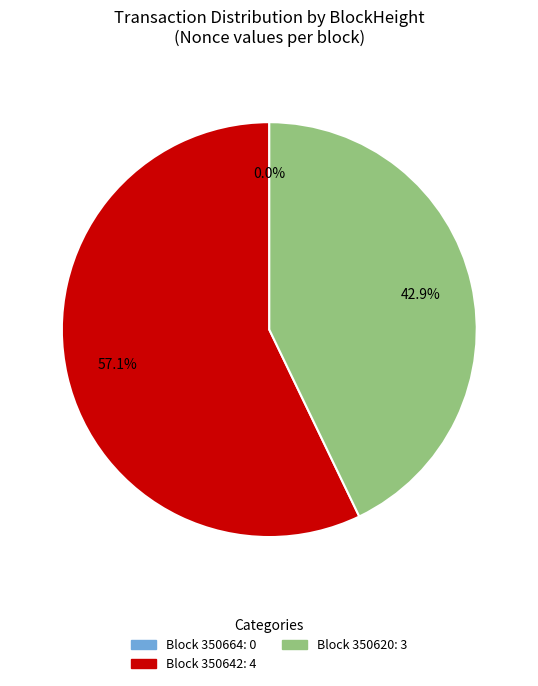

Does any single category account for the majority?

Yes